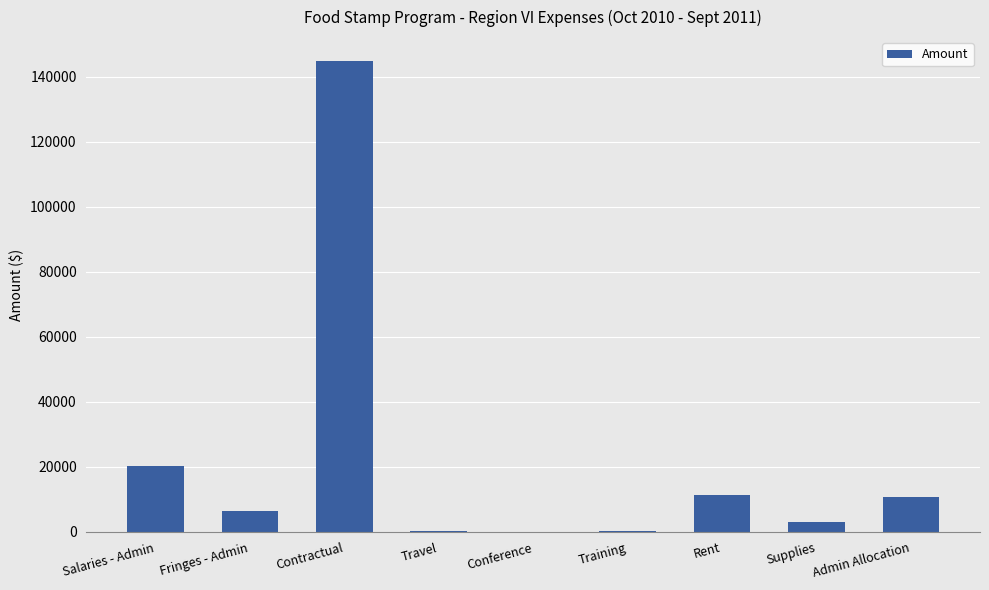

What is the sum of all values?

197202.9